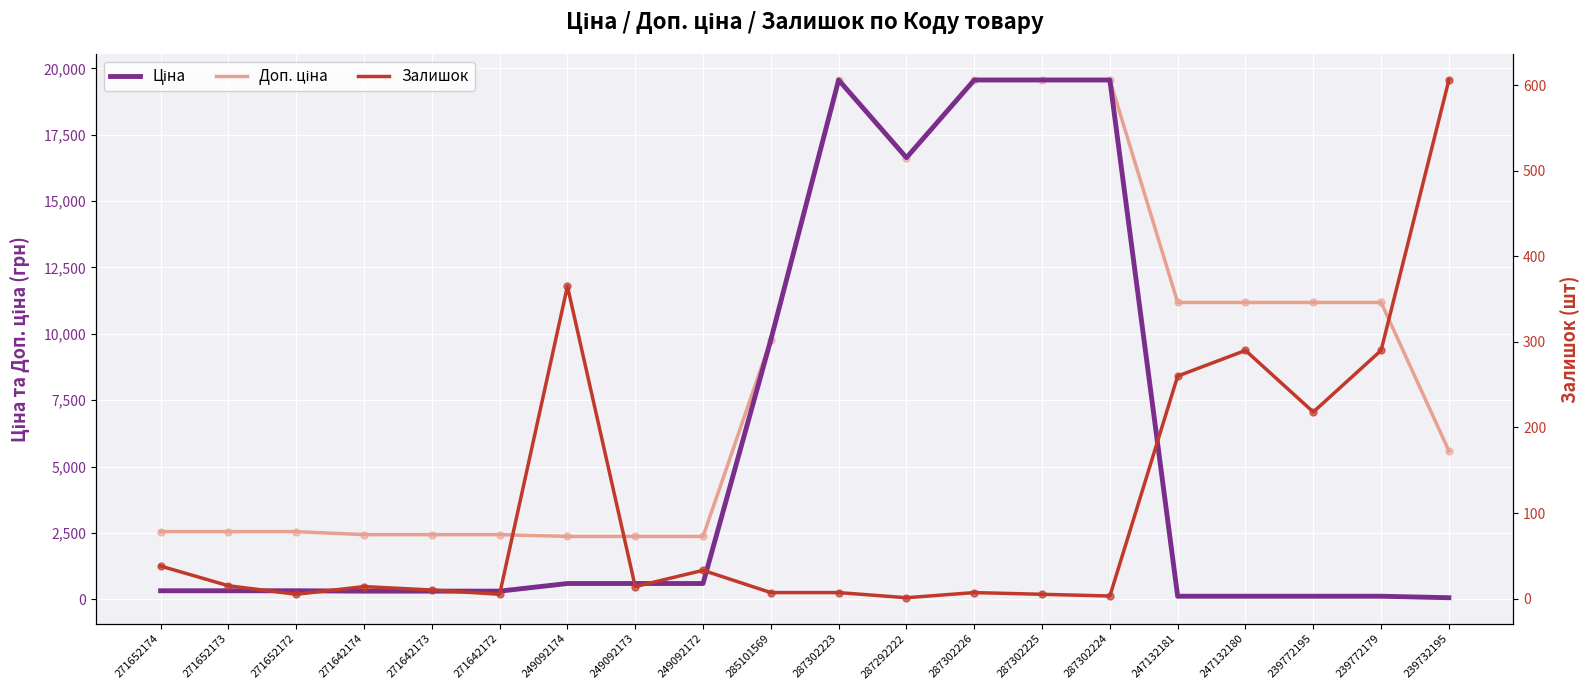

At how many categories does at least one series exceed 13647?

5